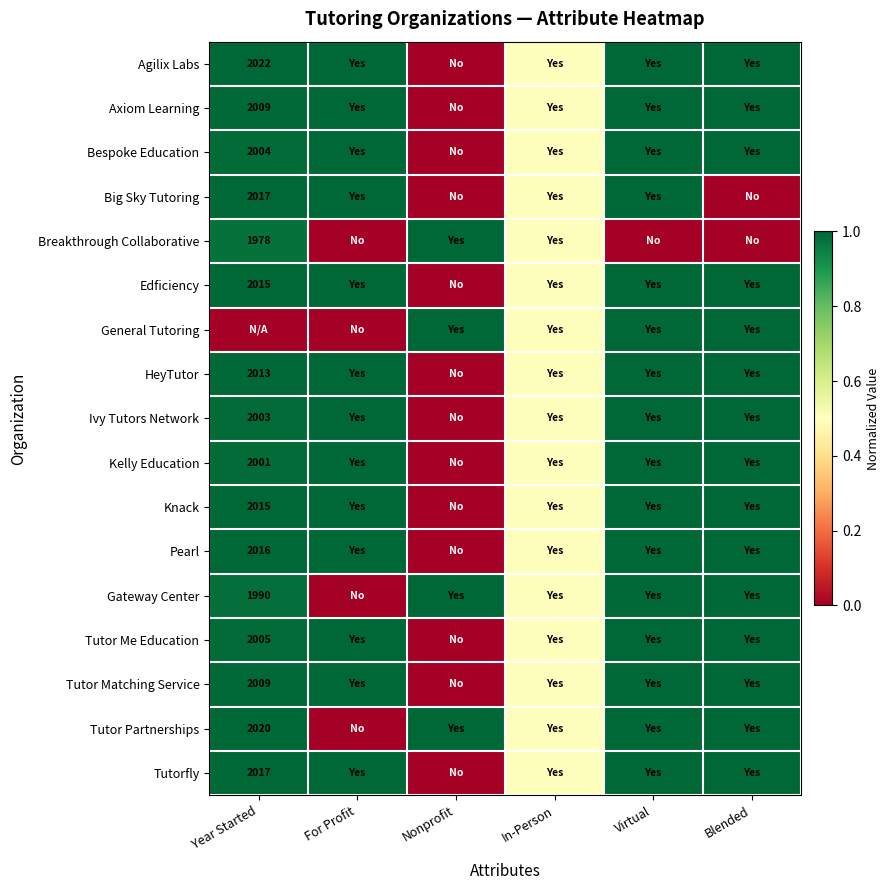

How many data points in Tutorfly are less than 1?

3